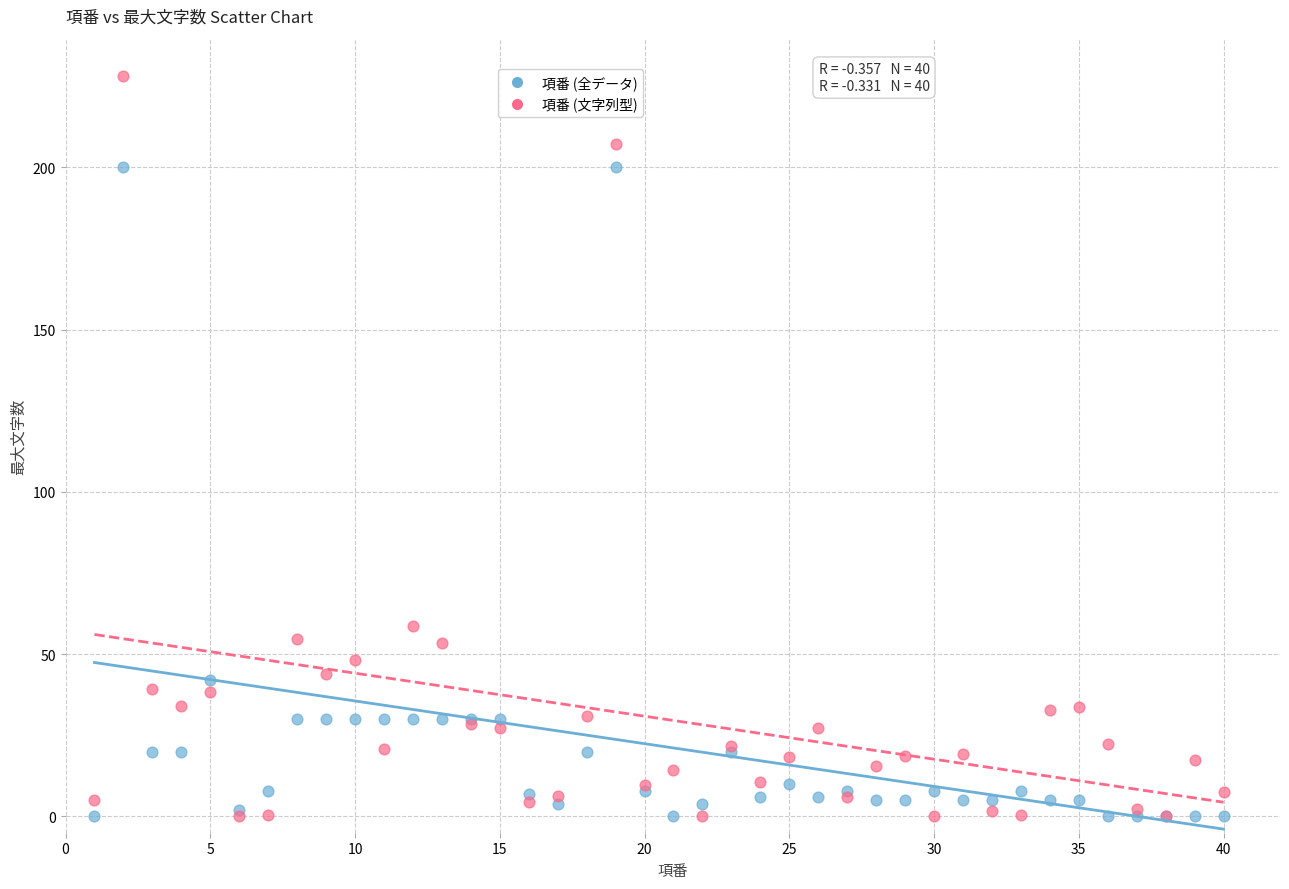

Across all series, what Y value is closest to 114?

58.8